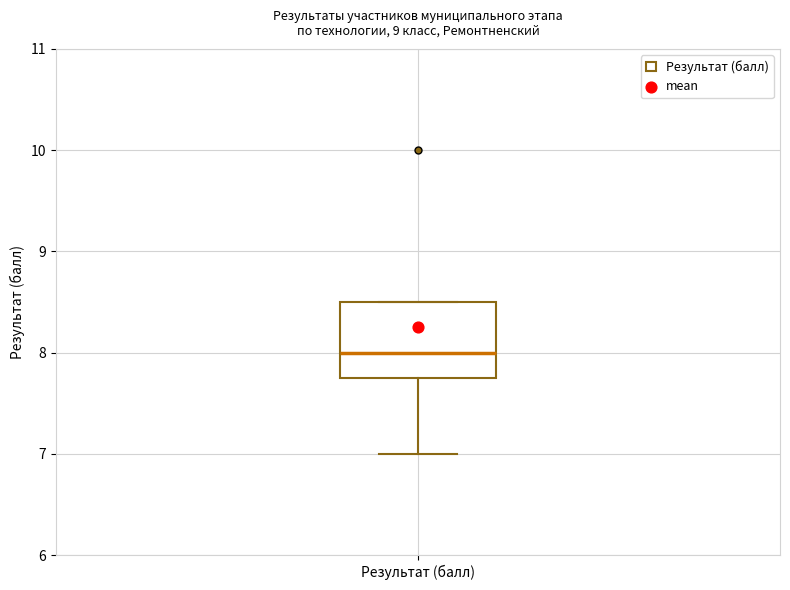

Where is the lower edge of the box for Результат (балл) on the y-axis? The values are not printed on the chart, so give them approximately, as read against the axis.

7.8